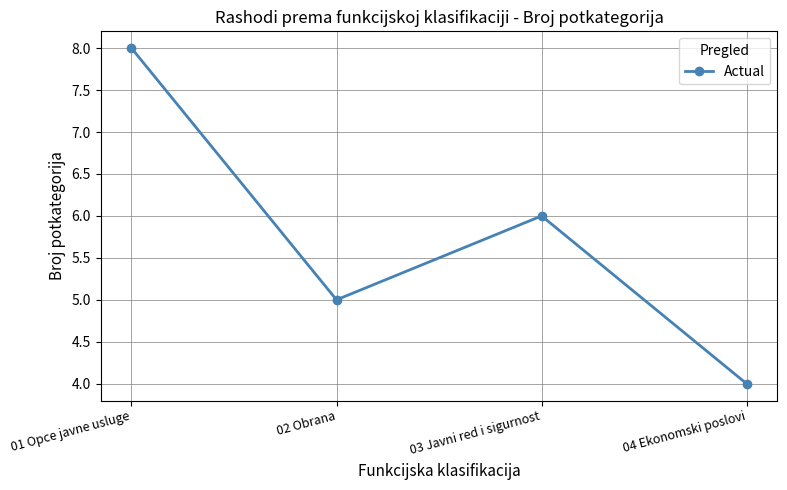

What is the greatest value displayed?

8